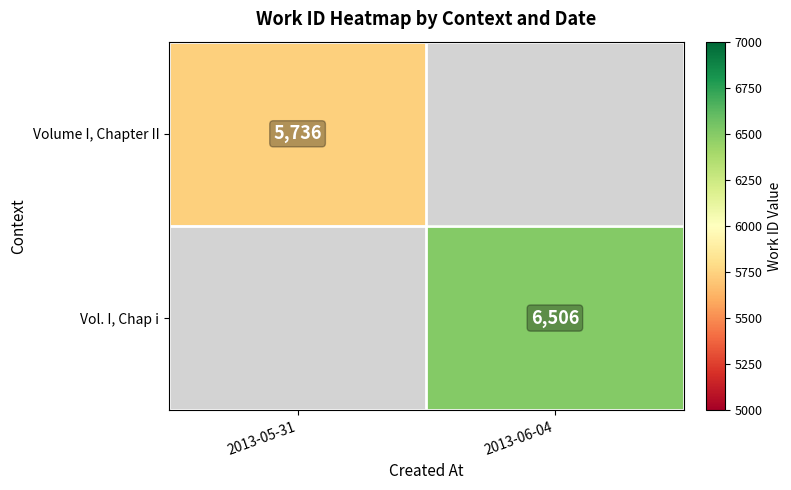

The value of Volume I, Chapter II at 2013-05-31 is 3258. True or false?

False